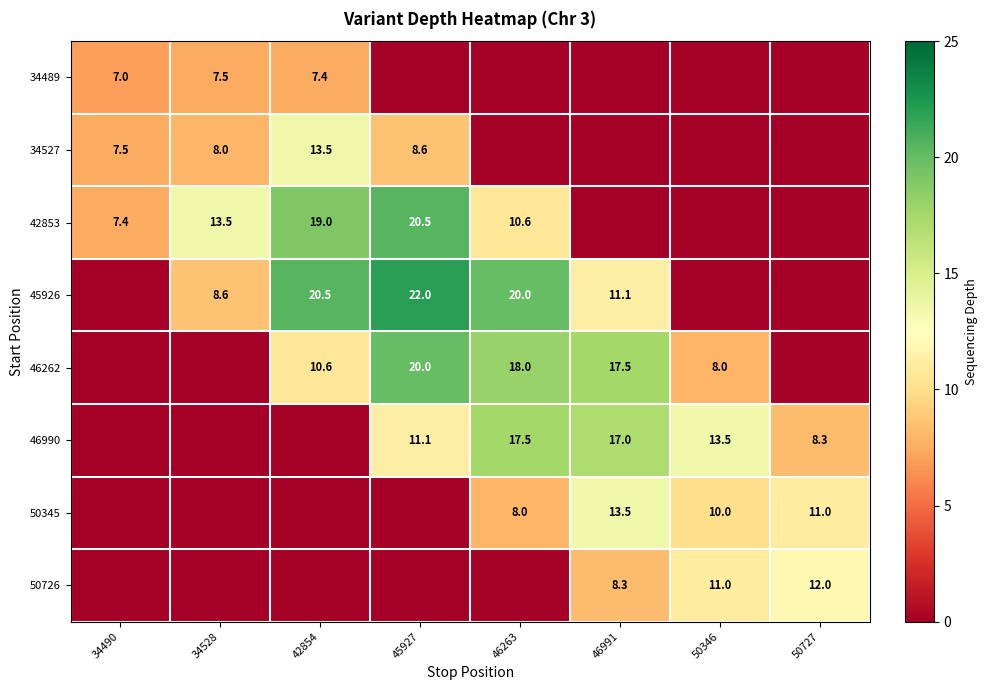

At how many categories does at least one series exceed 8?

7